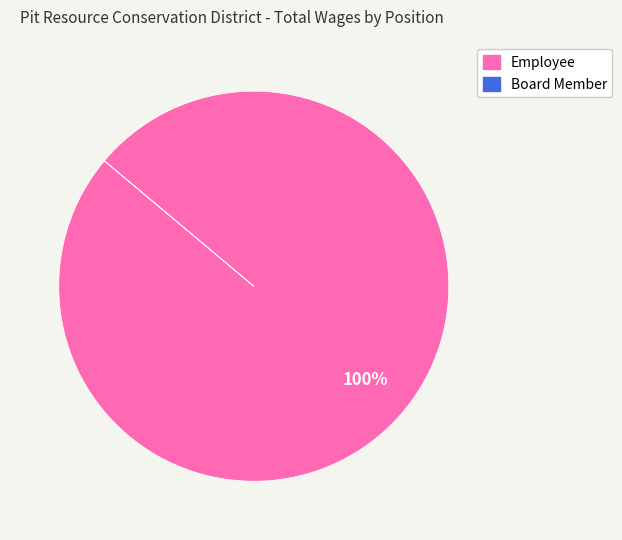

Is Employee the majority of the pie?

Yes